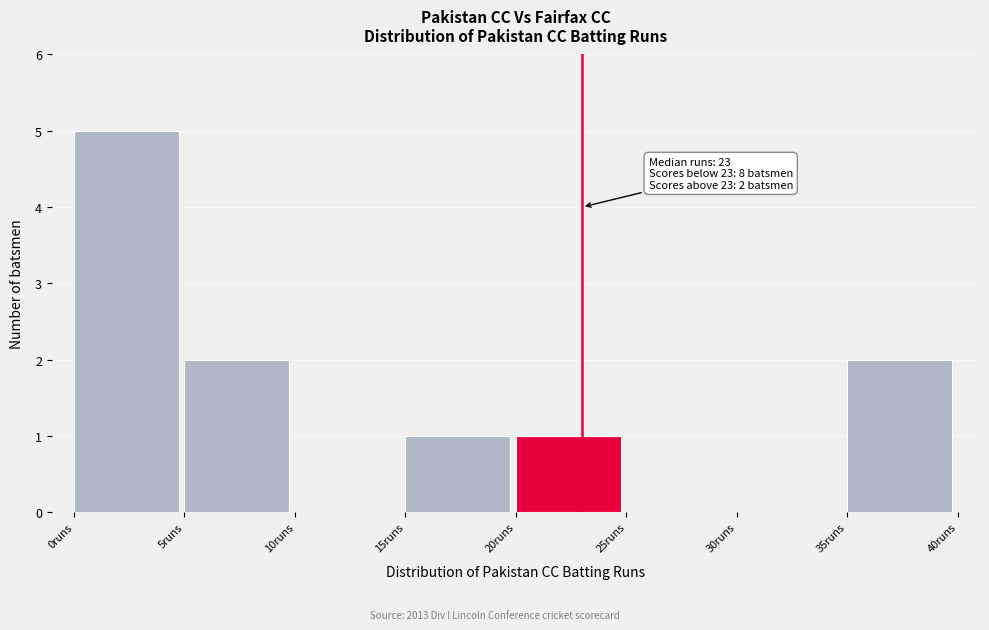

Over which range of the x-axis is the bar tallest?

0 to 5